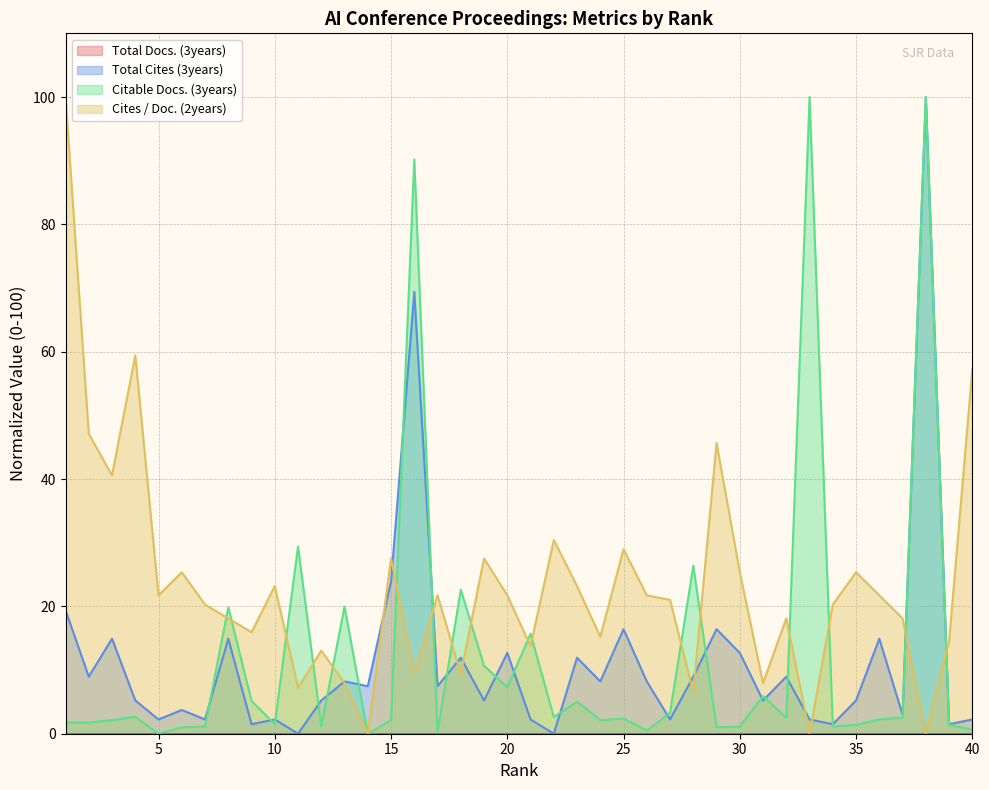

What is the difference between the second highest and second lowest values in the Cites / Doc. (2years) series?

59.4